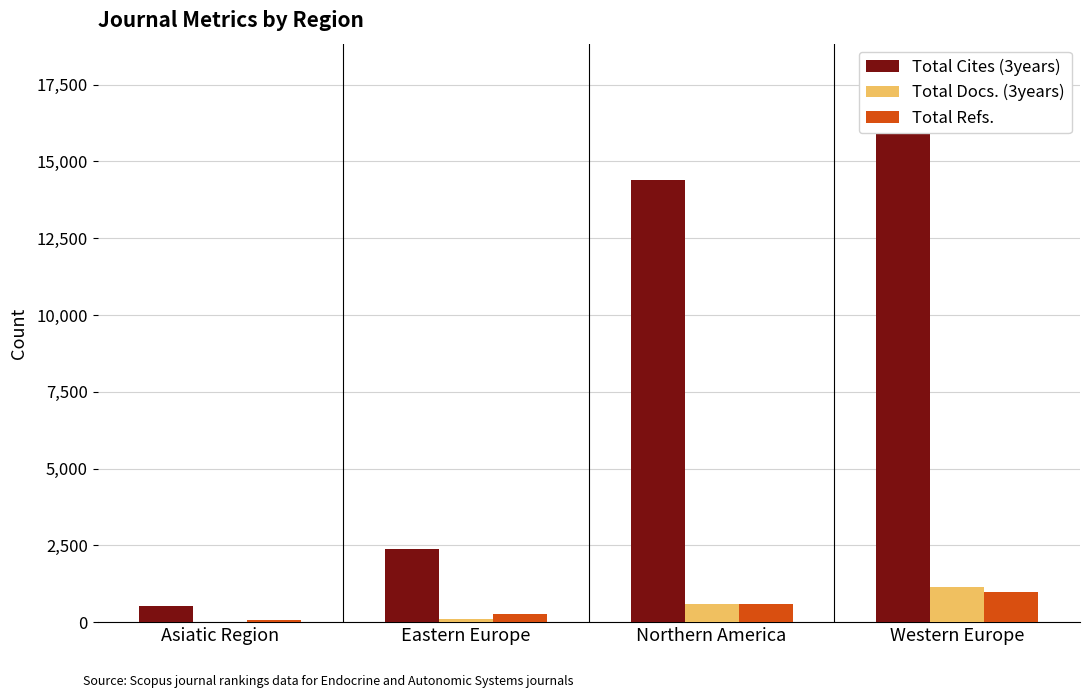

Is the value of Total Cites (3years) at Northern America greater than the value of Total Refs. at Eastern Europe?

Yes